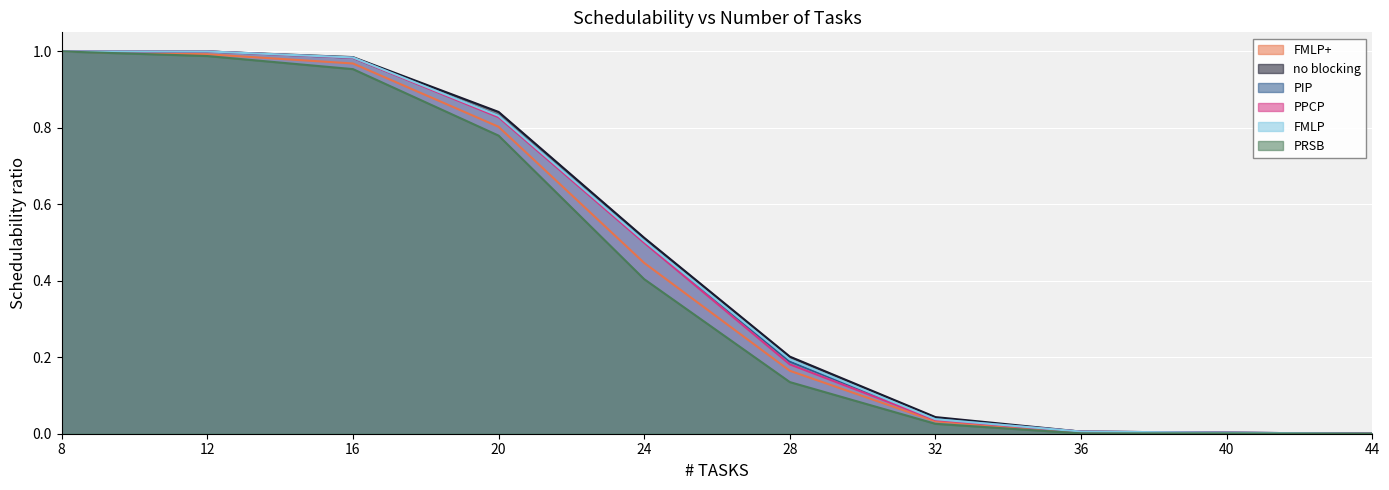

How many lines are shown in the chart?

6